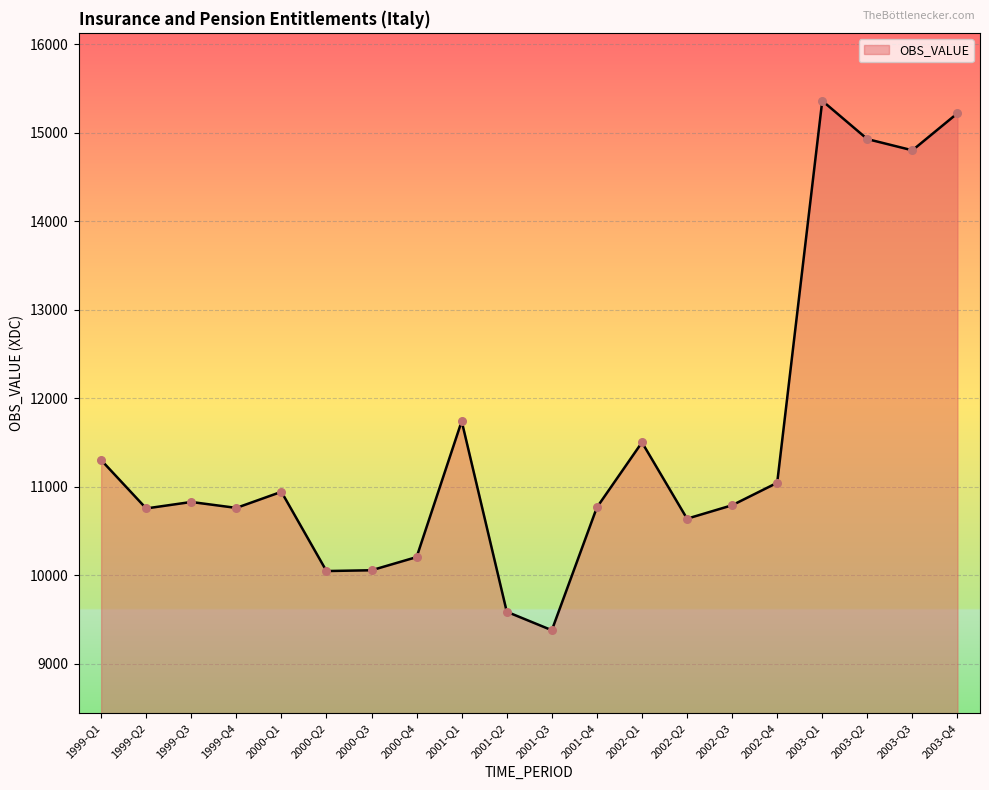

What is the change in value from 2001-Q3 to 2002-Q2?

+1261